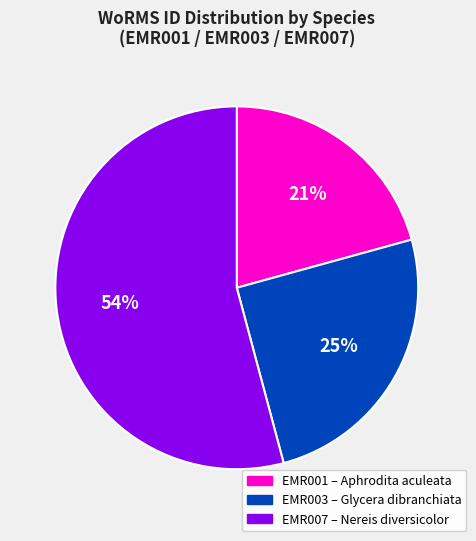

To the nearest percent, what is the average slice percentage?

33%